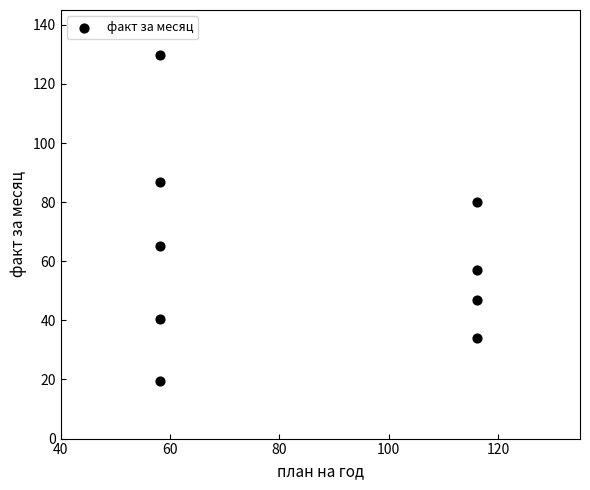

What is the average X value?

83.9